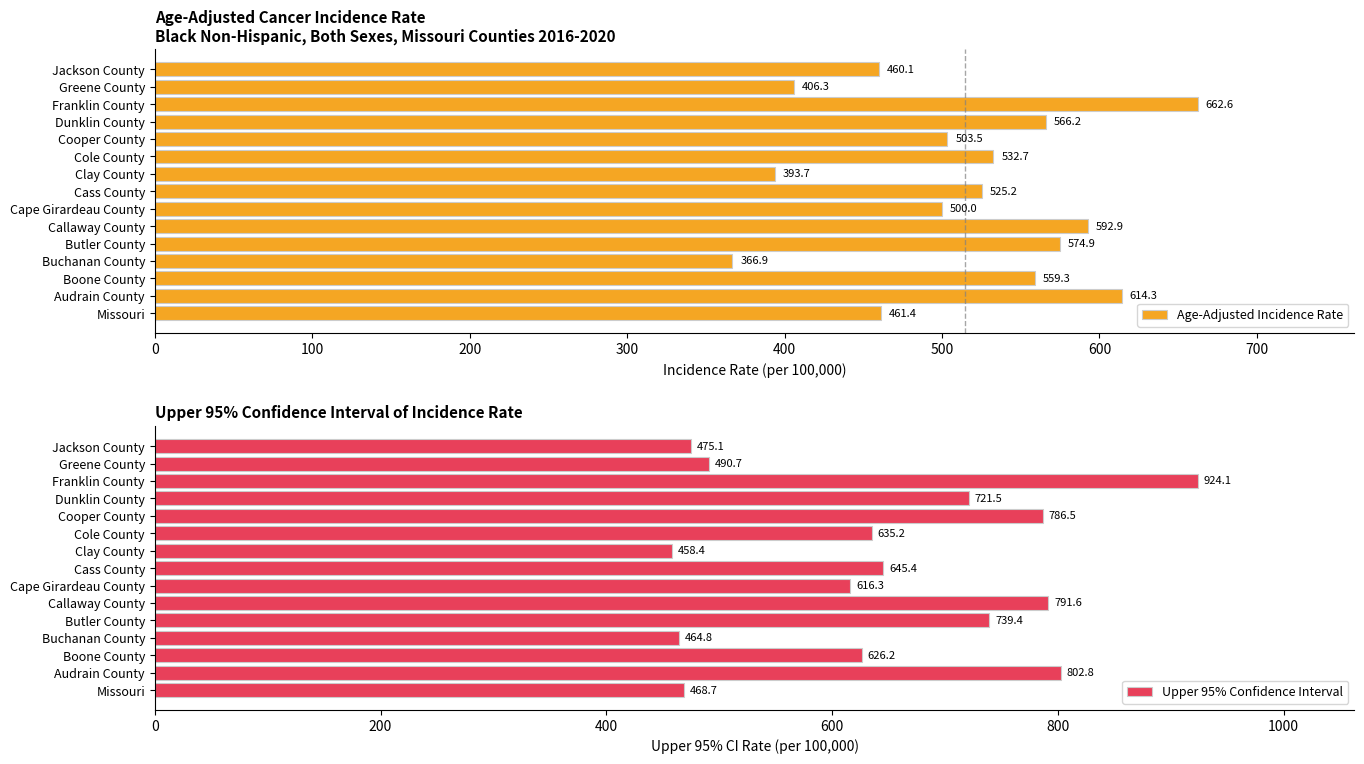

Which category has the highest value in the Age-Adjusted Incidence Rate series?

Franklin County